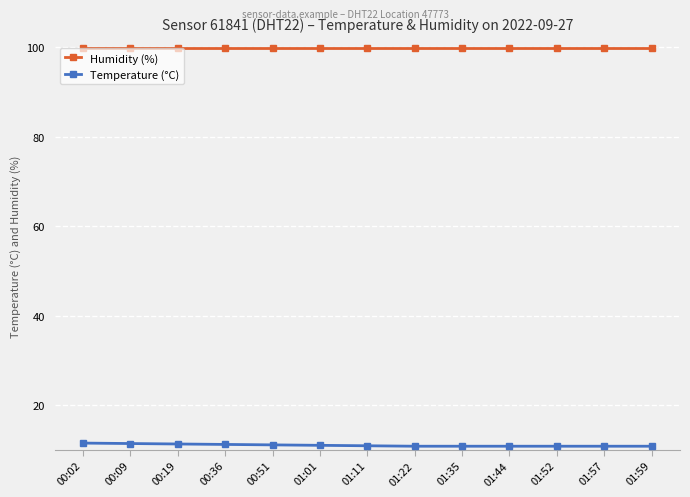

Which series has the largest total across all categories?

Humidity (%)